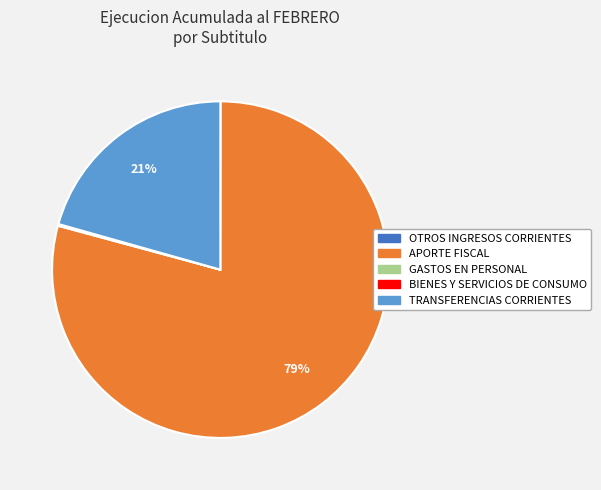

To the nearest percent, what percentage of the pie is APORTE FISCAL?

79%